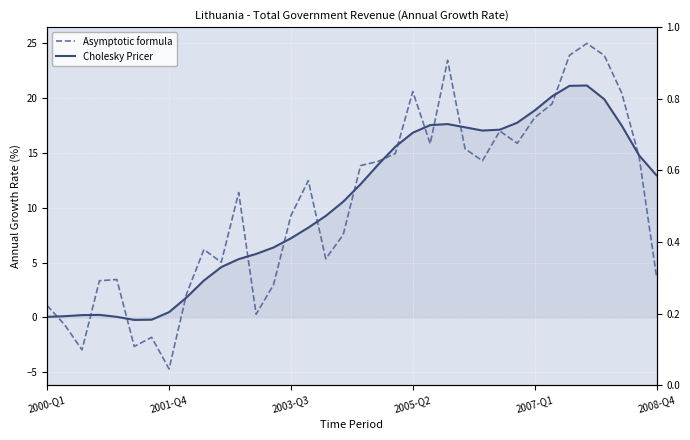

At 9, list the series in order from smallest to largest.

Cholesky Pricer, Asymptotic formula